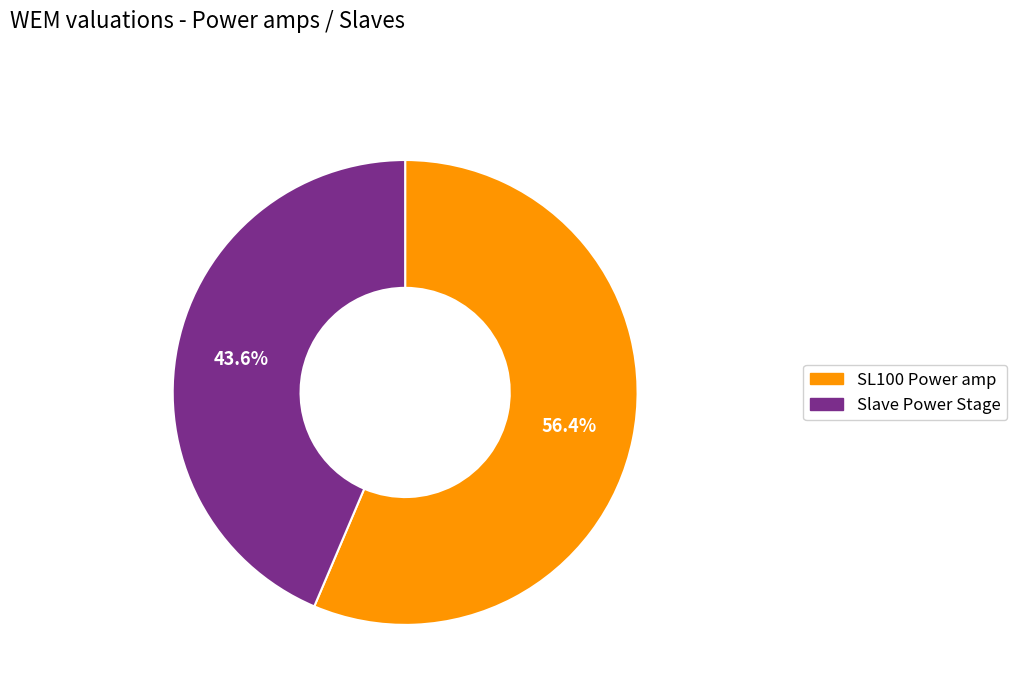

Rank the categories by value from lowest to highest.

Slave Power Stage, SL100 Power amp